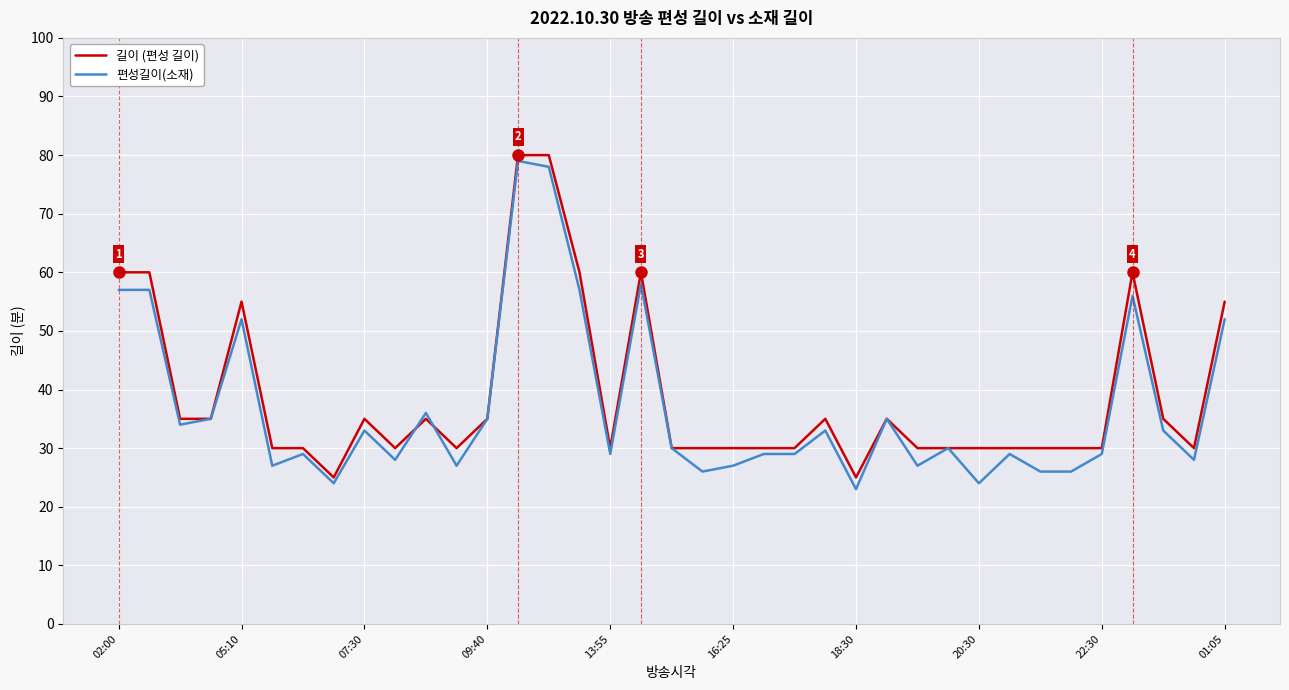

What is the minimum value shown in the chart?

23